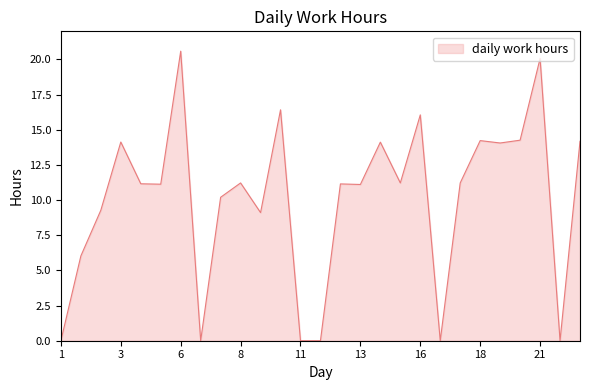

What is the difference between the maximum and minimum values?

20.6